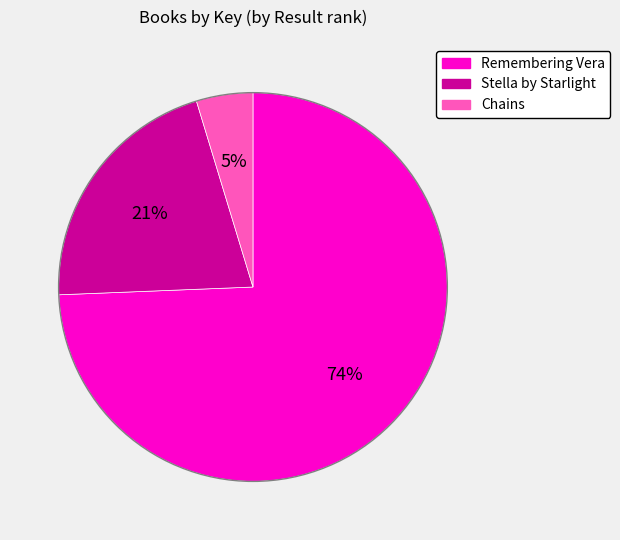

To the nearest percent, what is the combined percentage of Chains and Remembering Vera?

79%